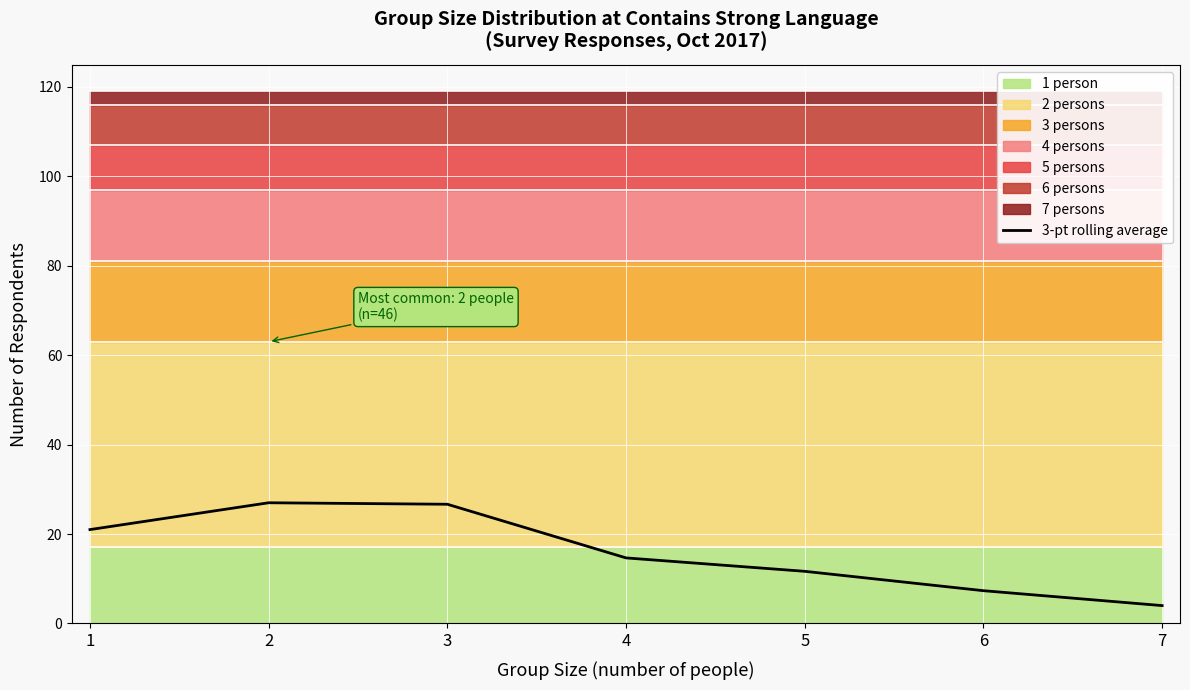

True or false: 3-pt rolling average has a value of 4.0 at 7.

True